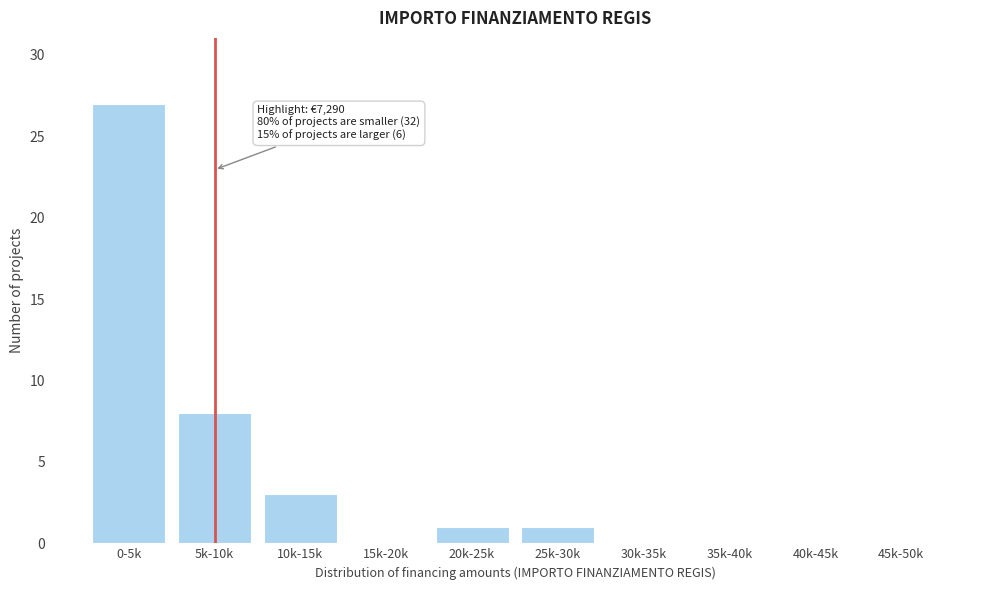

Reading left to right, extract all data points from this chart.

0-5k=27	5k-10k=8	10k-15k=3	15k-20k=0	20k-25k=1	25k-30k=1	30k-35k=0	35k-40k=0	40k-45k=0	45k-50k=0